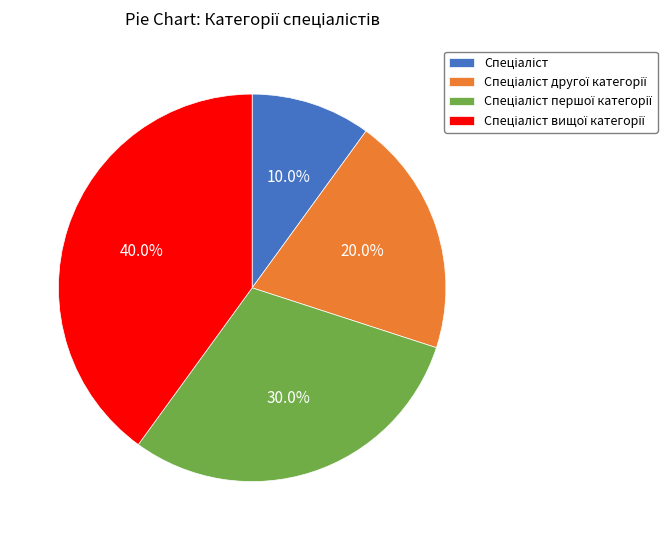

Is there any slice that represents more than half of the pie?

No